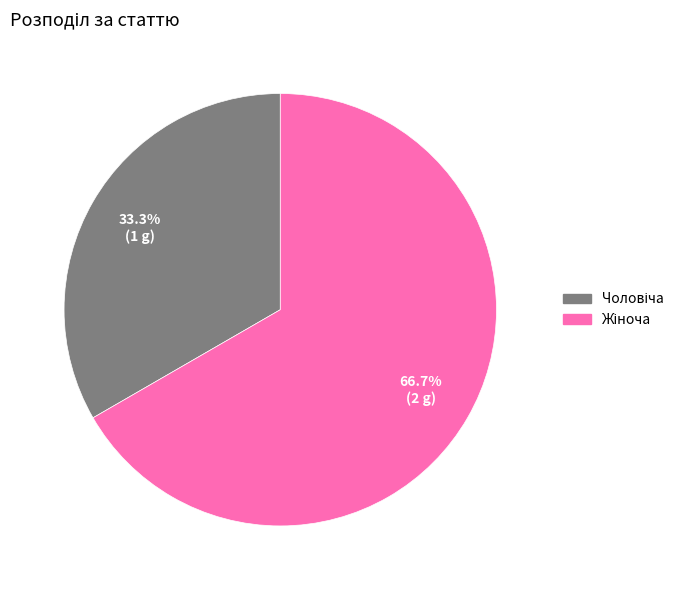

Is there any slice that represents more than half of the pie?

Yes